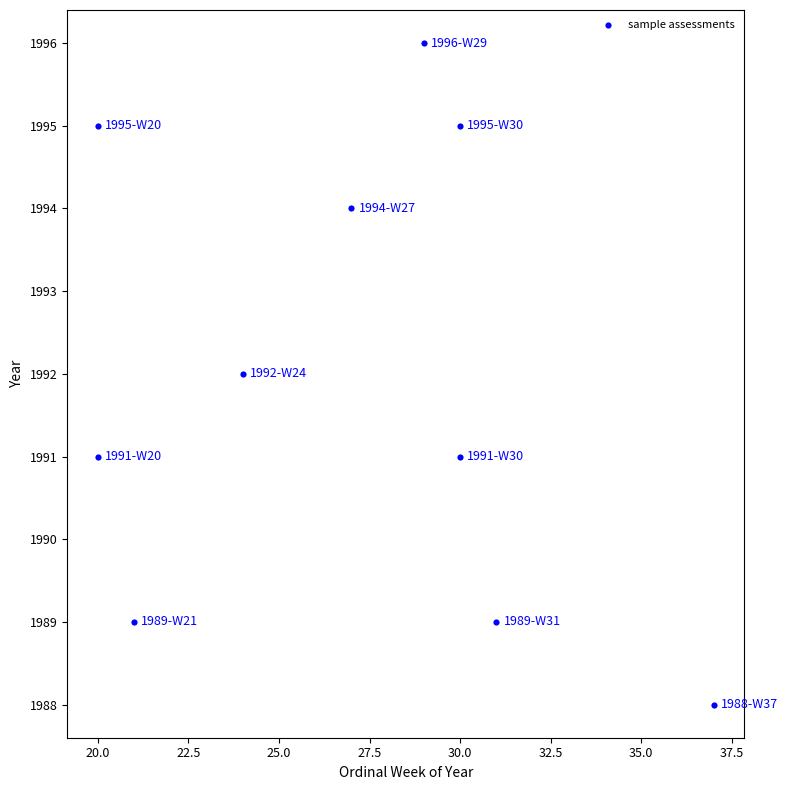

What is the range of X values (max minus min)?

17